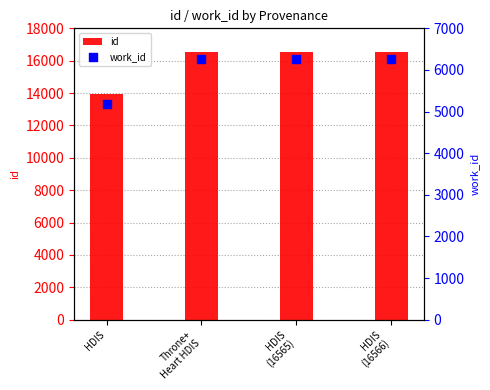

Which series contains the lowest Y value?

work_id